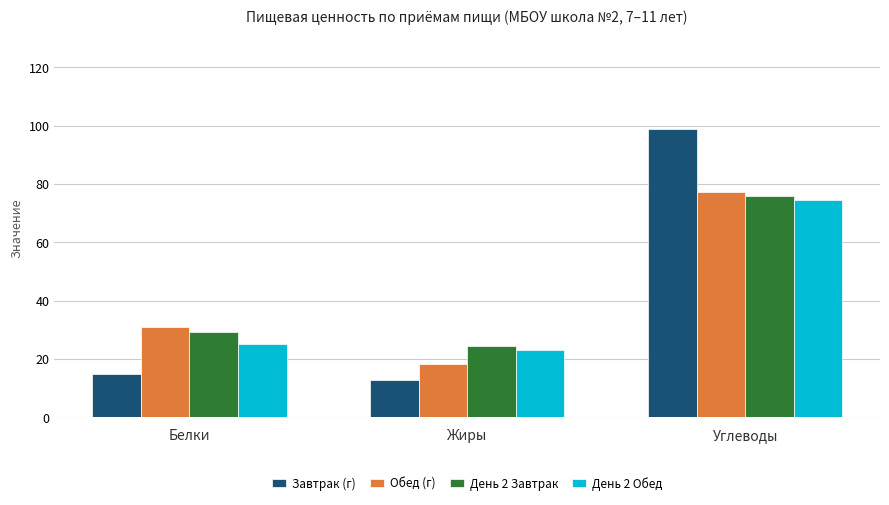

Is the value of День 2 Завтрак at Белки greater than the value of Завтрак (г) at Жиры?

Yes